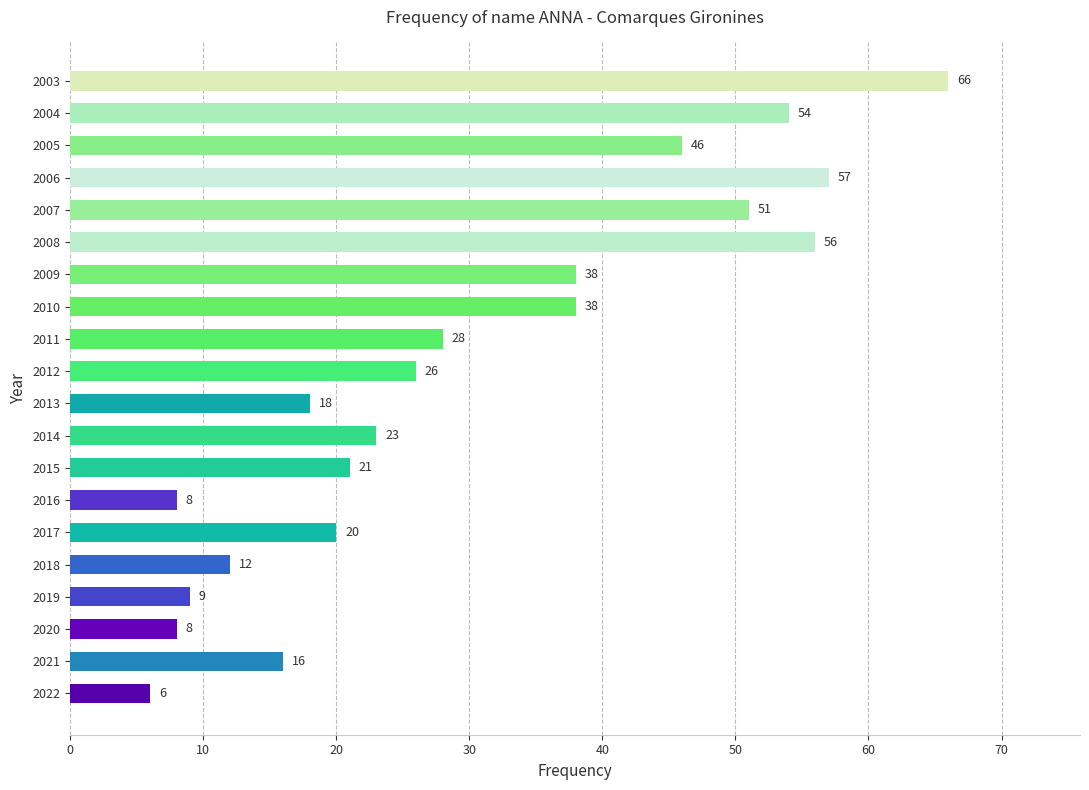

The chart shows a value of 9 at 2019. True or false?

True